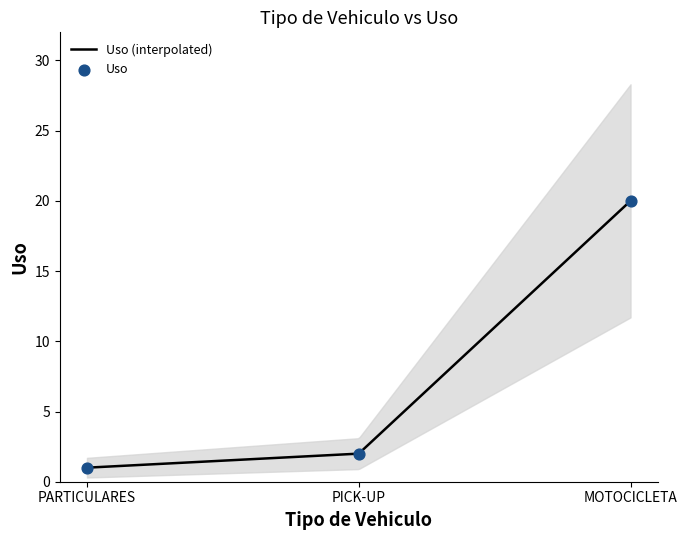

What is the change in value from PICK-UP to MOTOCICLETA?

+18